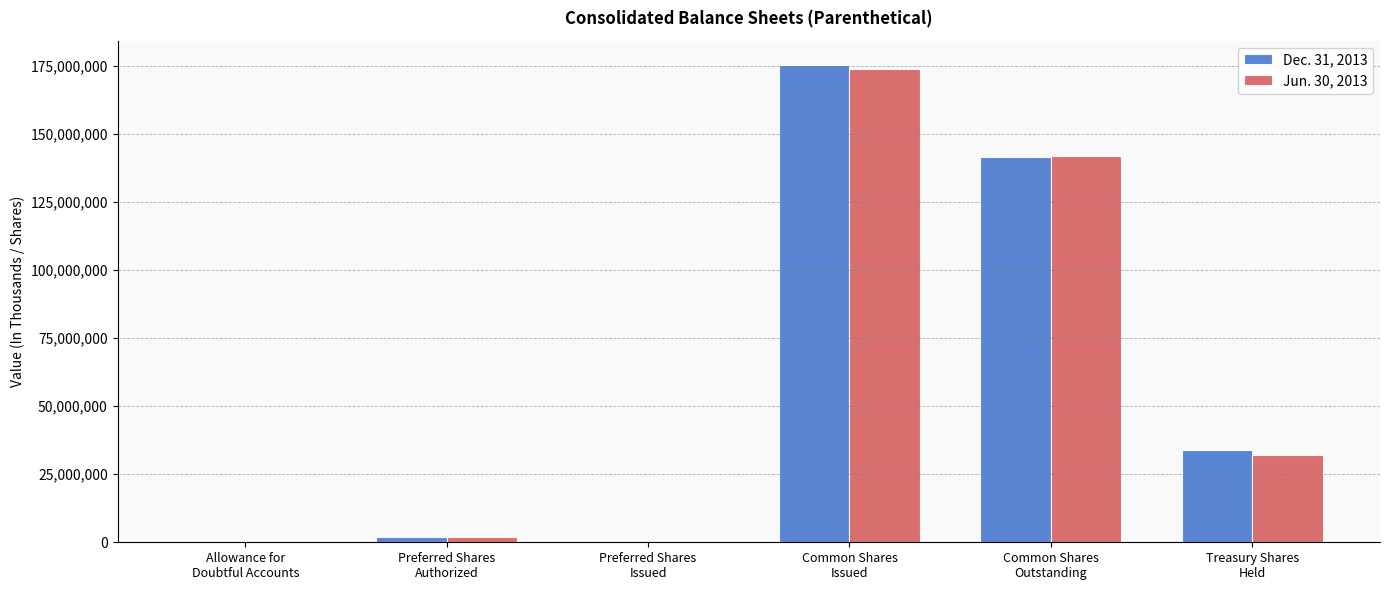

The Dec. 31, 2013 series shows 34001013 at Treasury Shares
Held. True or false?

True